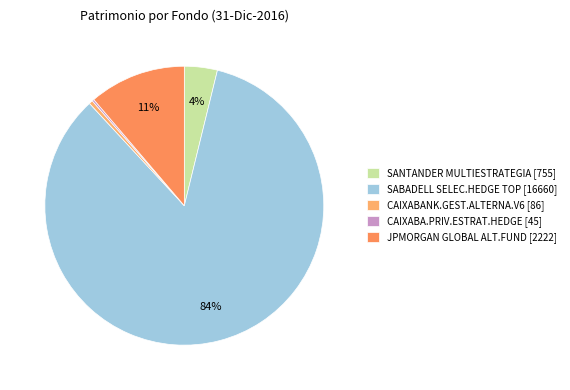

What is the smallest slice in the pie chart?

CAIXABA.PRIV.ESTRAT.HEDGE